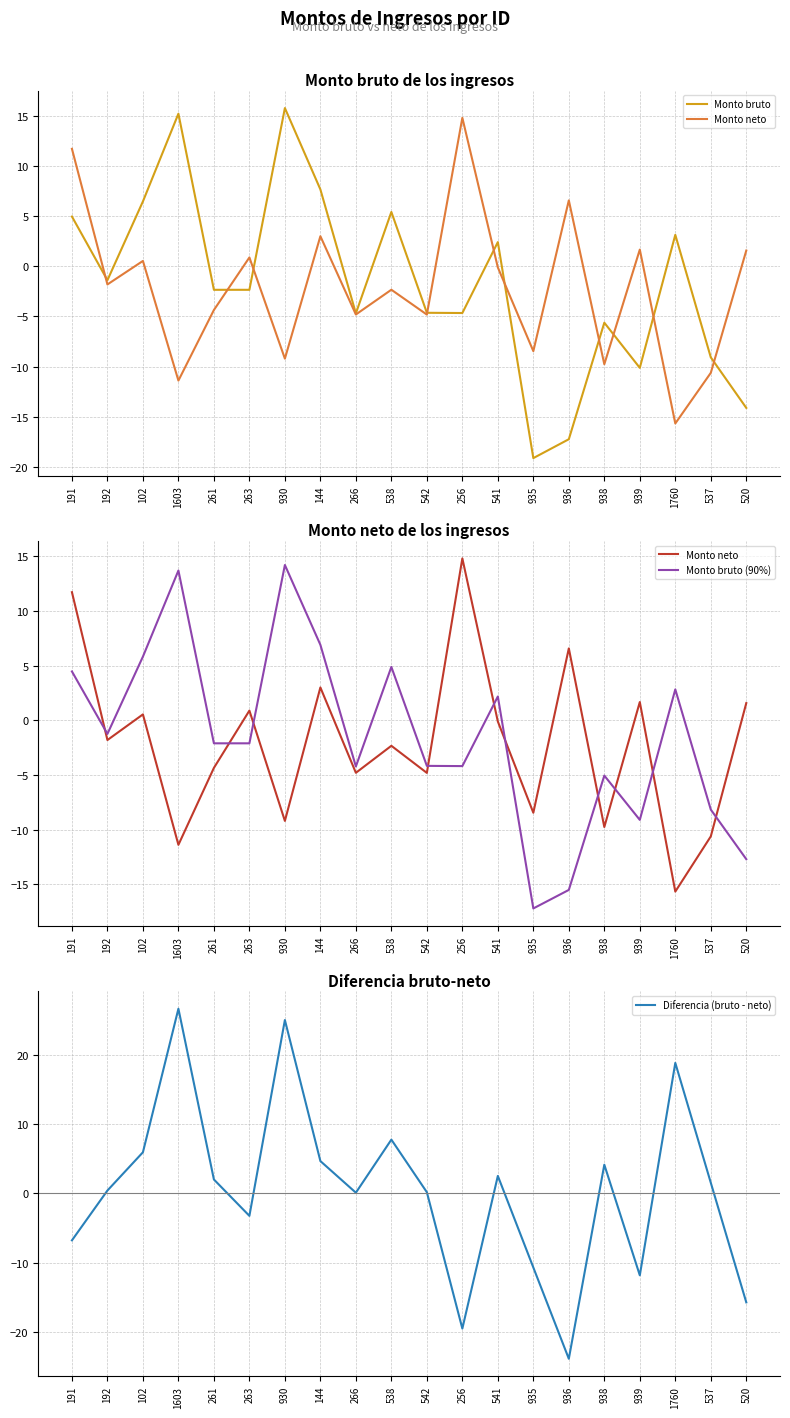

What is the difference between the second highest and second lowest values in the Monto bruto series?

32.5